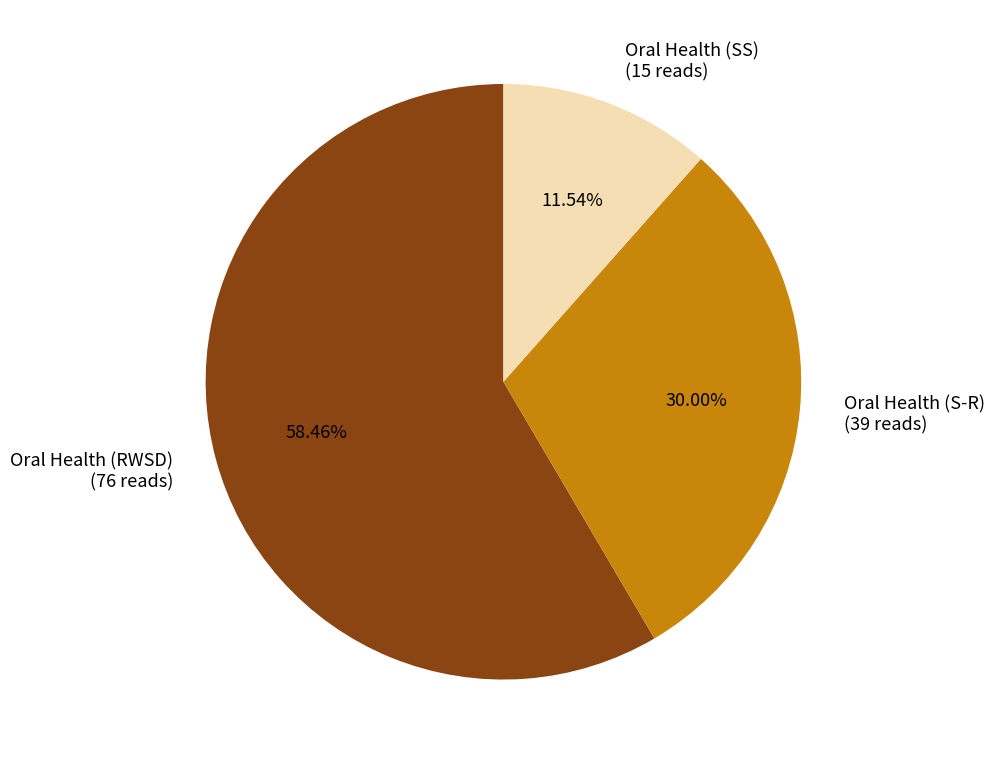

To the nearest percent, what portion does Oral Health (SS) represent?

12%